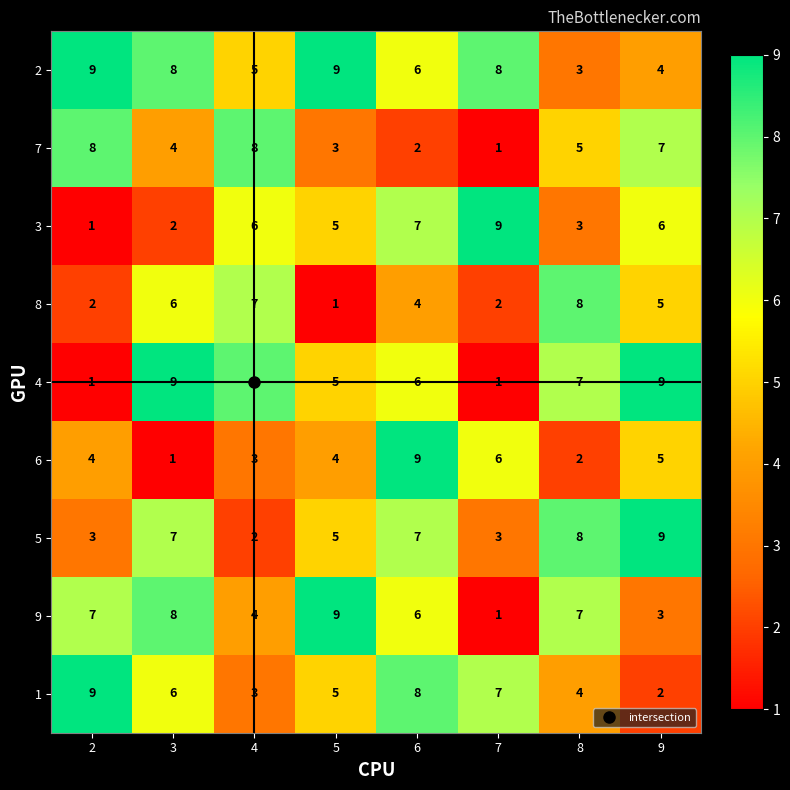

True or false: 3 has a value of 9 at 7.

True